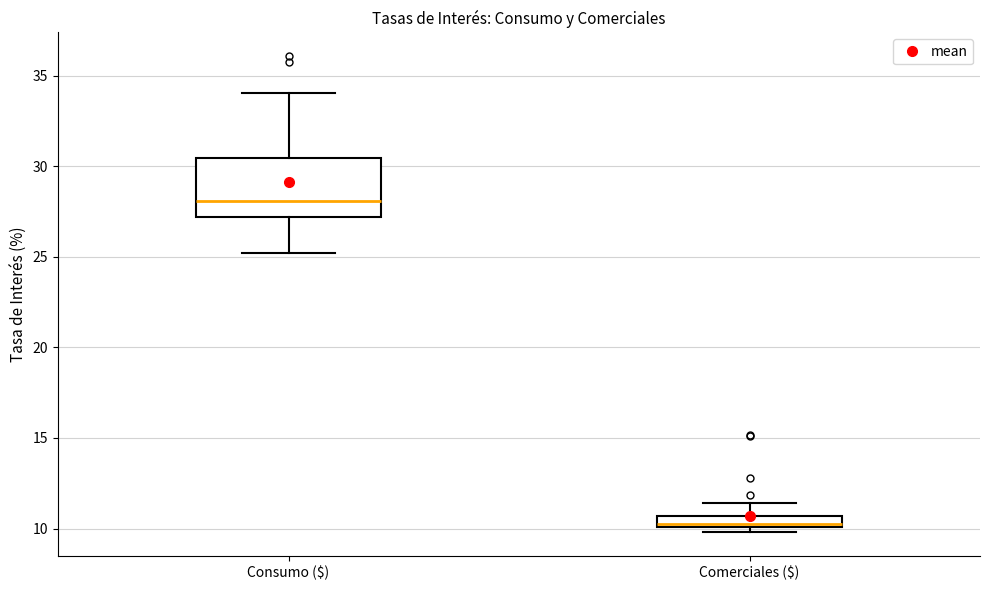

Which box is the tallest, from its lower edge to its upper edge?

Consumo ($)